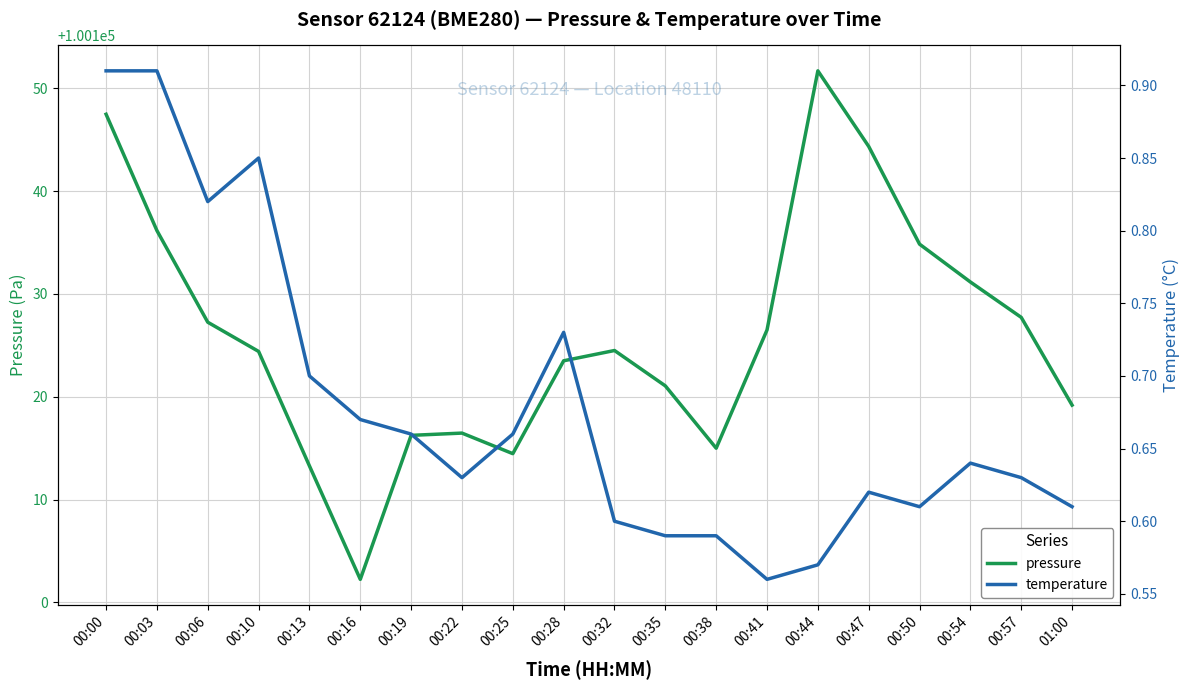

What is the value of the pressure point at the 15th from the left?

100151.7